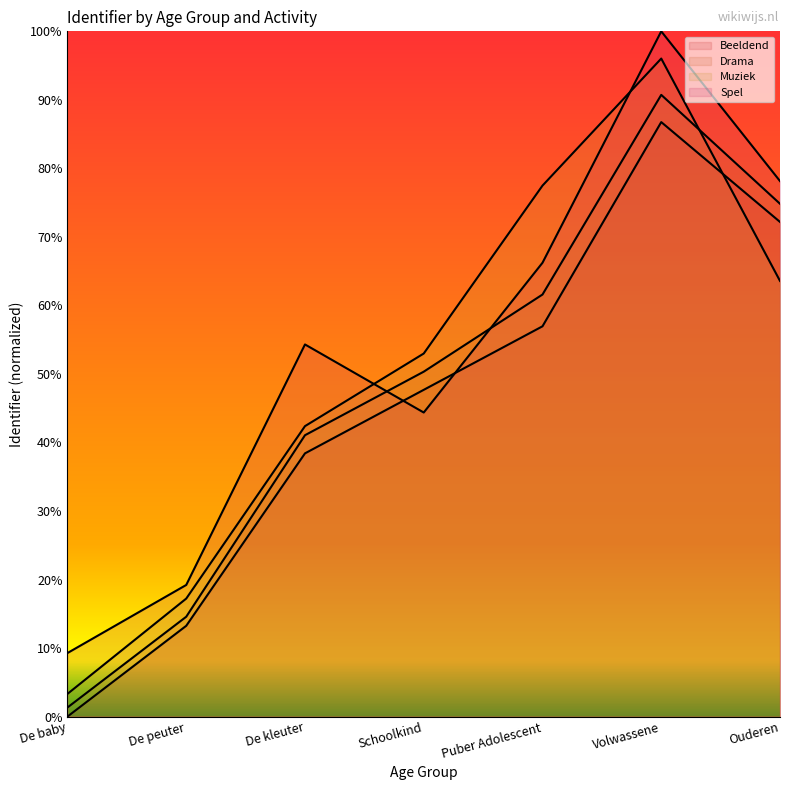

Between De baby and Ouderen, which series saw the biggest shift?

Drama